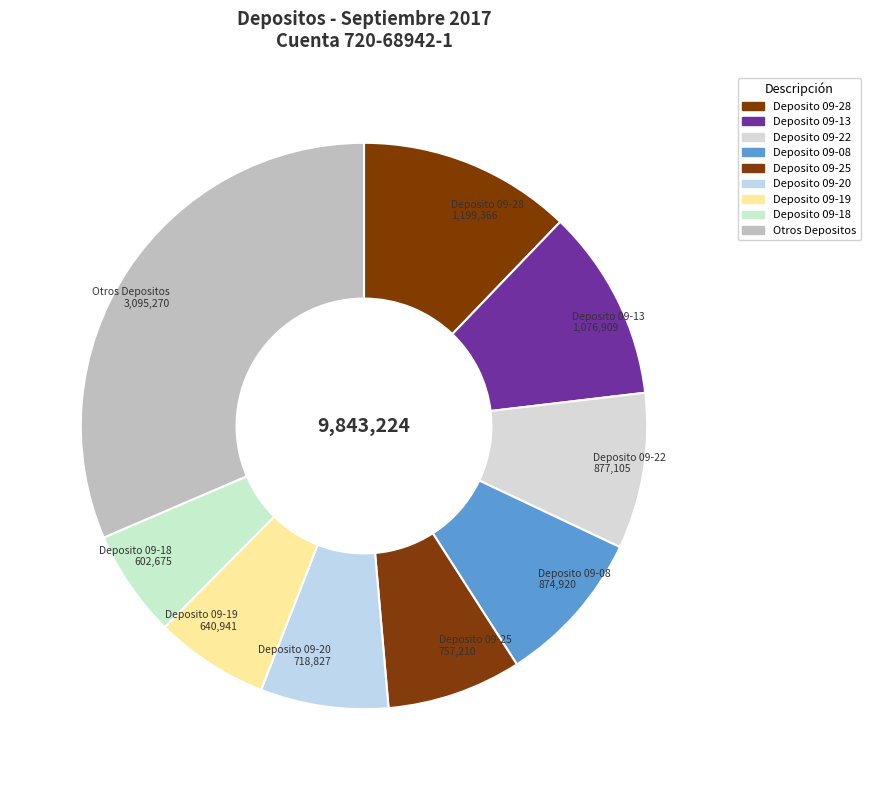

How many segments does this pie chart have?

9